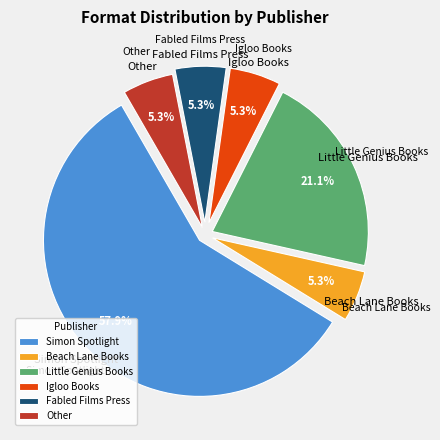

How much of the chart is everything except Igloo Books?

94.7%